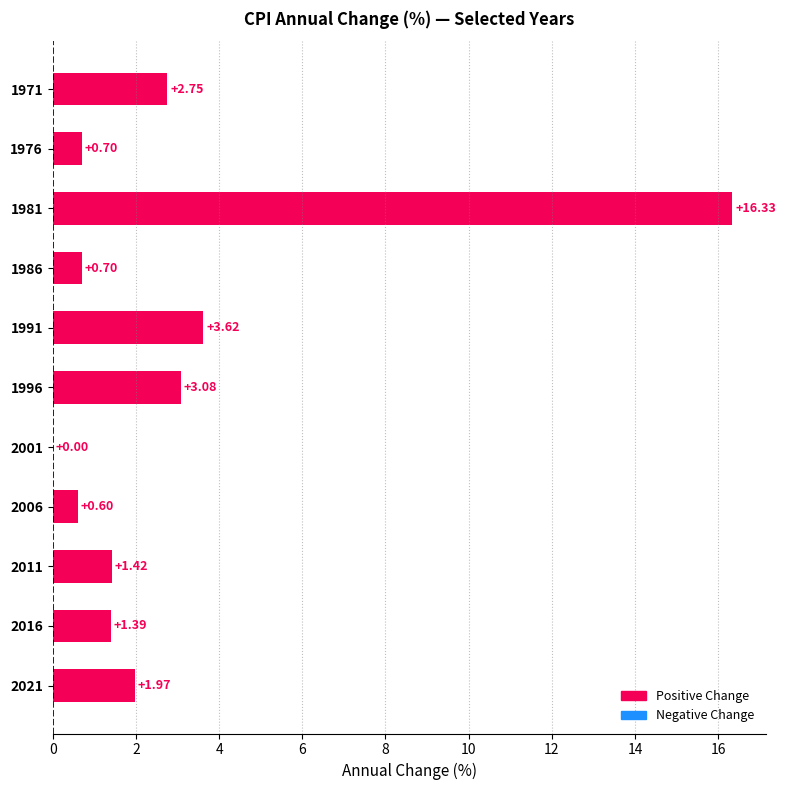

What is the sum of all values?

32.6